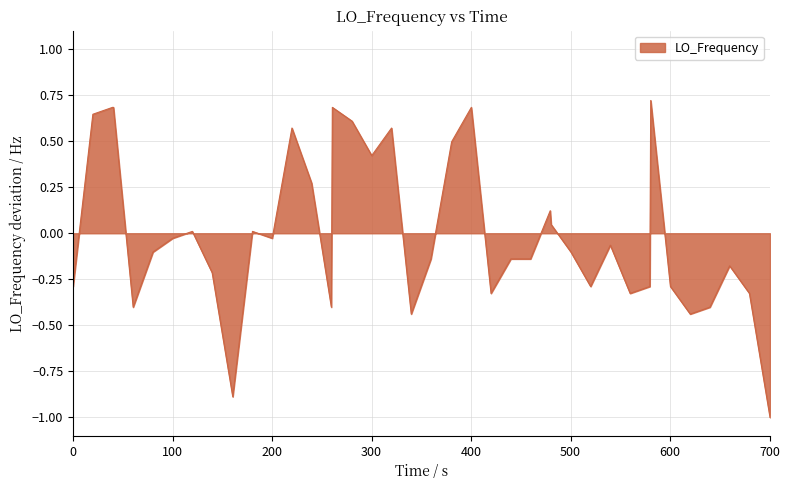

How many lines are shown in the chart?

1